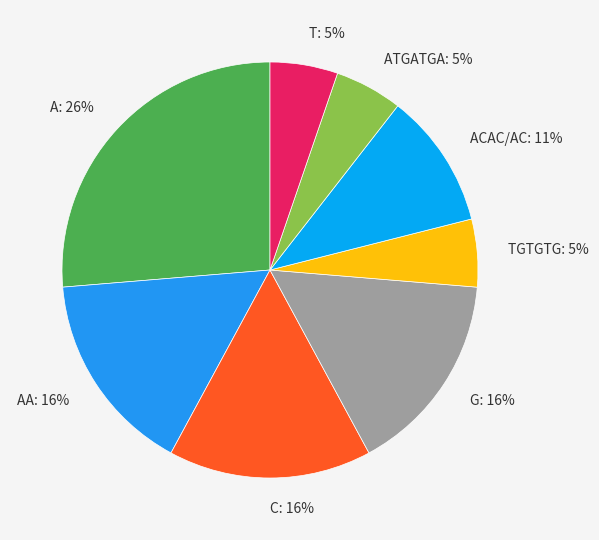

How many segments does this pie chart have?

8